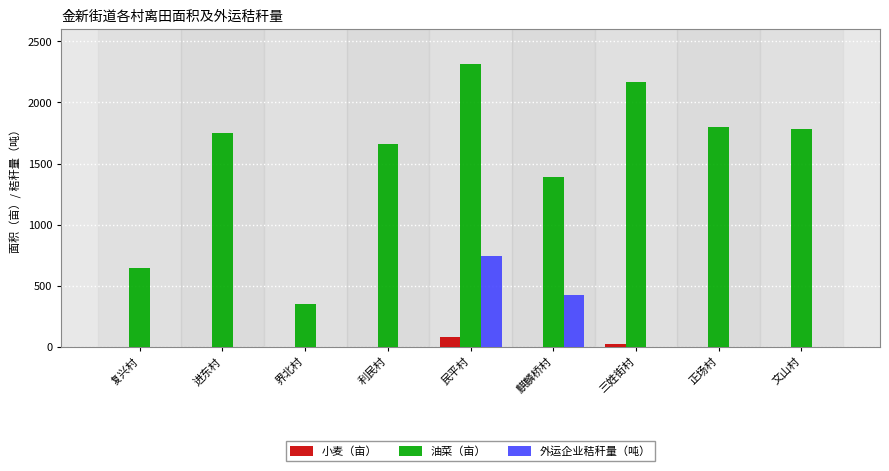

Read the 油菜（亩） value at 麒麟桥村.

1388.7